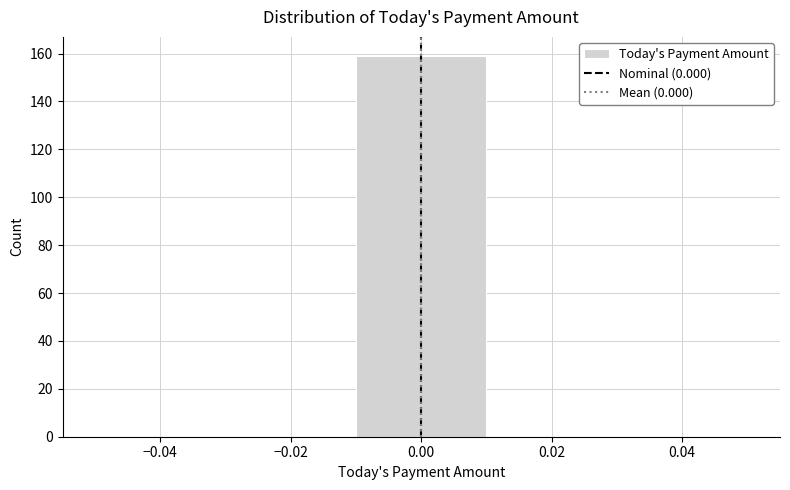

Reading left to right, list every bar in this chart as the range it spans on the x-axis followed by its height. The values are not printed on the chart, so give them approximately, as read against the axis.

-0.05 to -0.03: 0
-0.03 to -0.01: 0
-0.01 to 0.01: 160
0.01 to 0.03: 0
0.03 to 0.05: 0